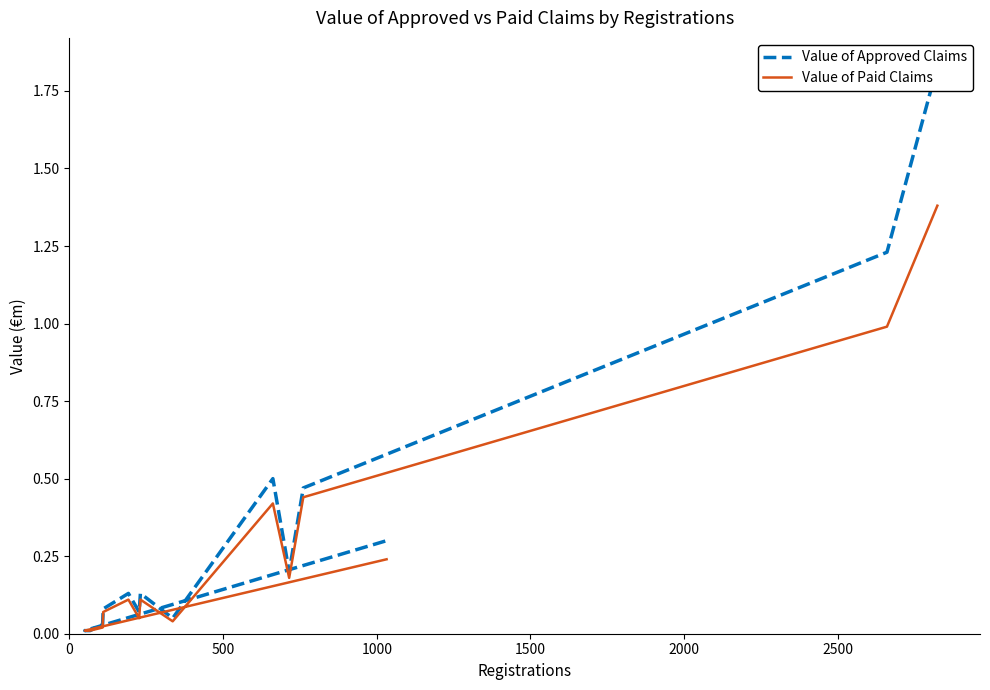

True or false: Value of Paid Claims and Value of Approved Claims intersect in this chart.

False